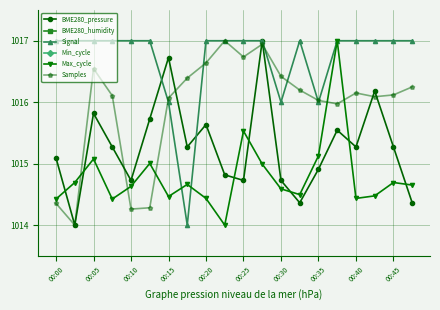

True or false: Samples has a value of 598.7 at 00:40.

False